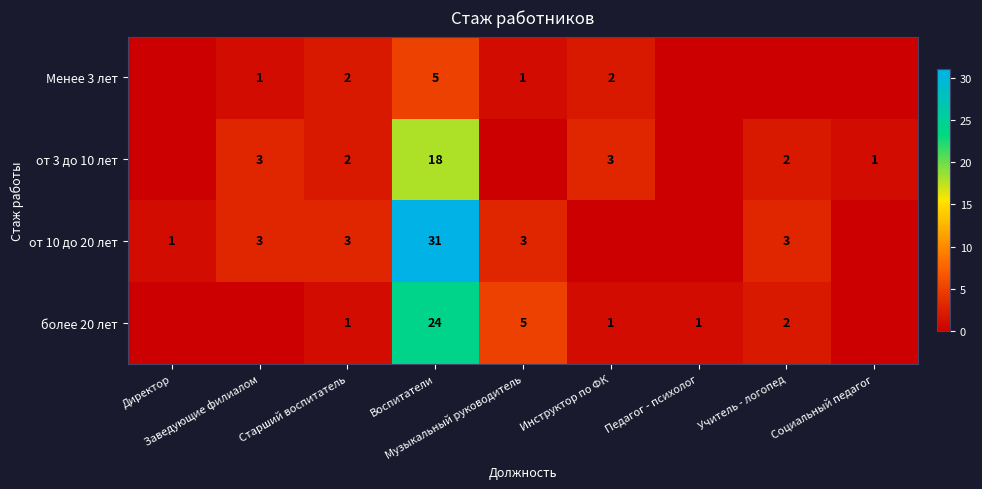

What is the total value across all series at Педагог - психолог?

1